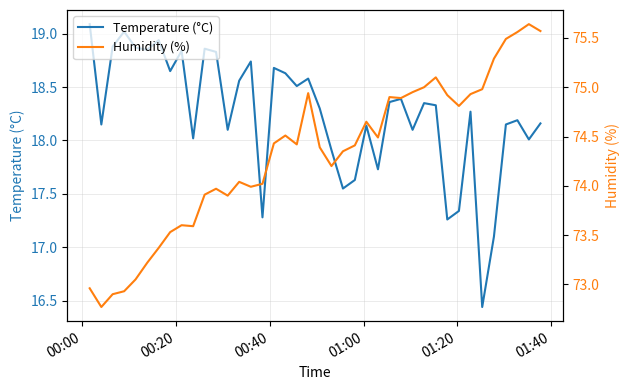

What is the maximum value for Temperature (°C)?

19.1